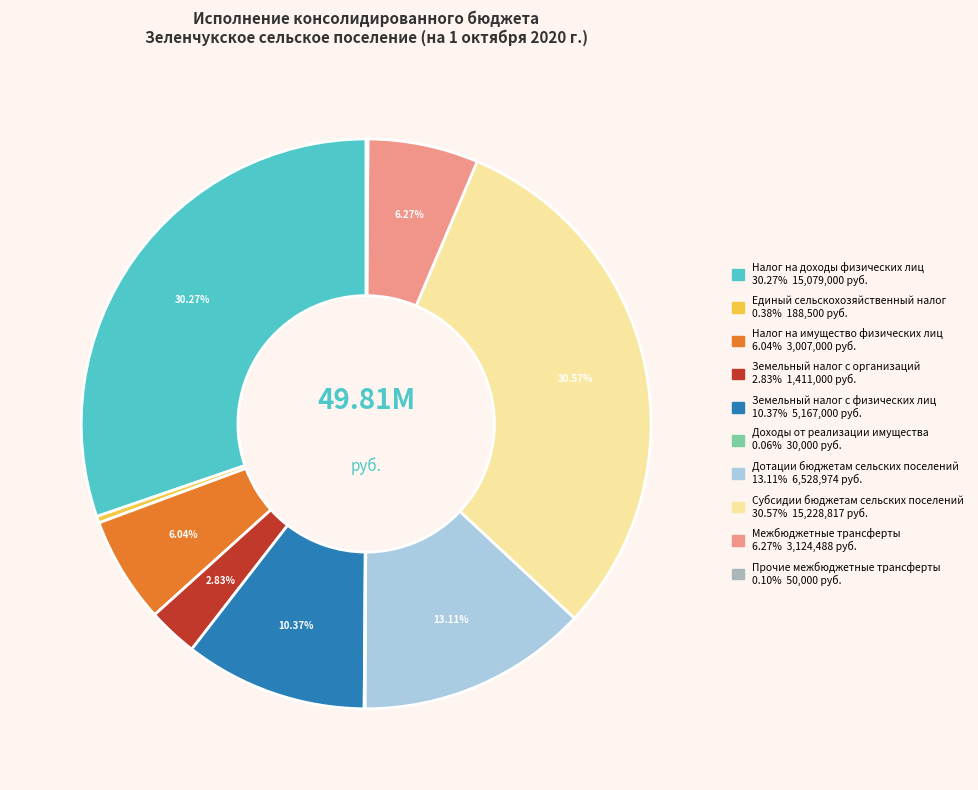

Between Единый сельскохозяйственный налог and Налог на доходы физических лиц, which is larger?

Налог на доходы физических лиц